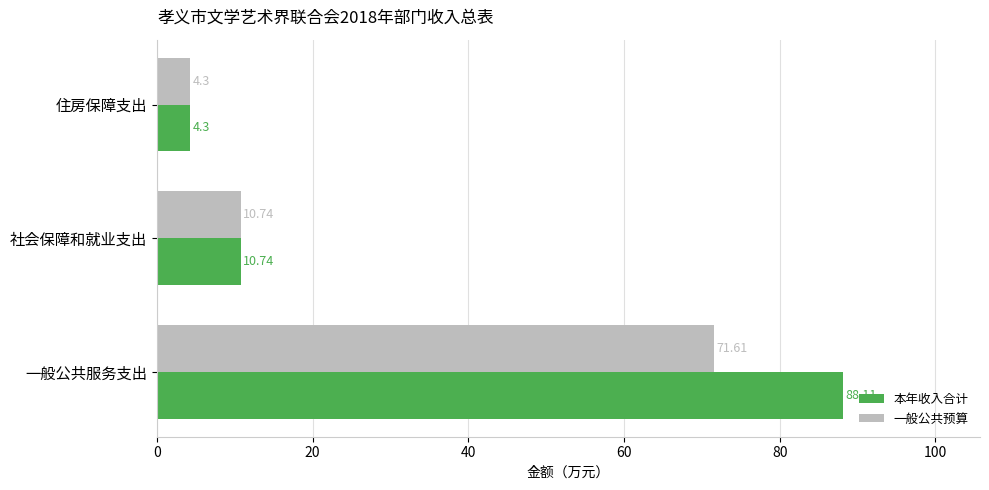

Which series has the widest spread of values?

本年收入合计